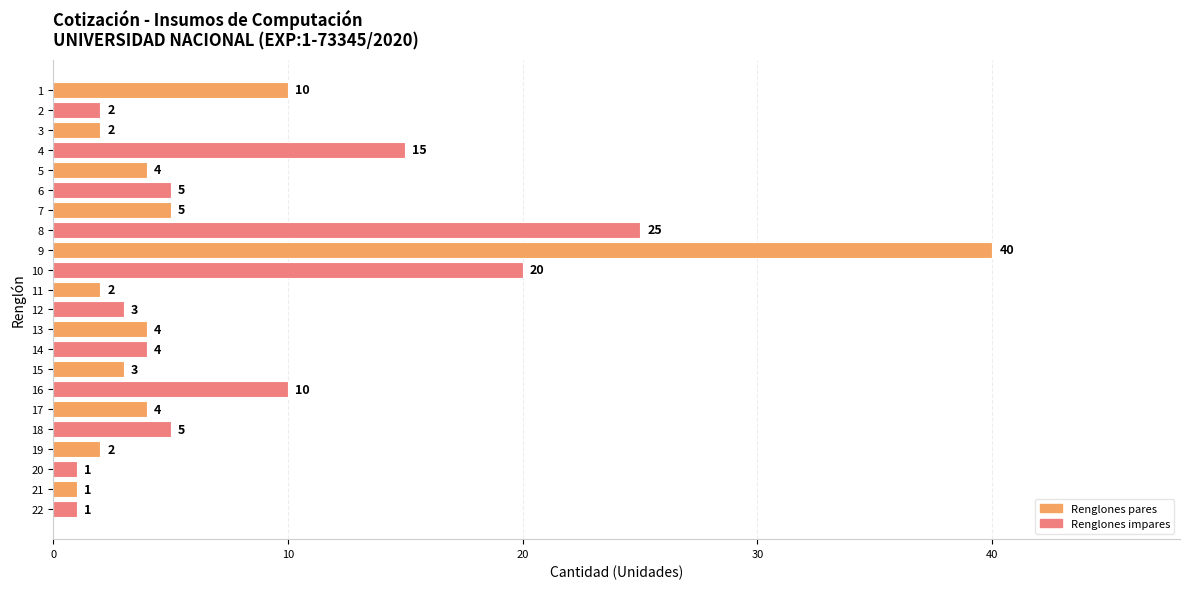

Reading bottom to top, transcribe all the data shown in this chart.

1	1	1	2	5	4	10	3	4	4	3	2	20	40	25	5	5	4	15	2	2	10